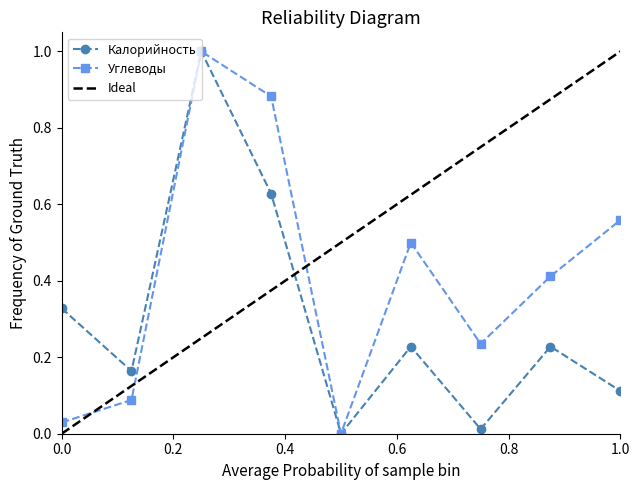

The Калорийность series shows 0.5 at 0.0. True or false?

False